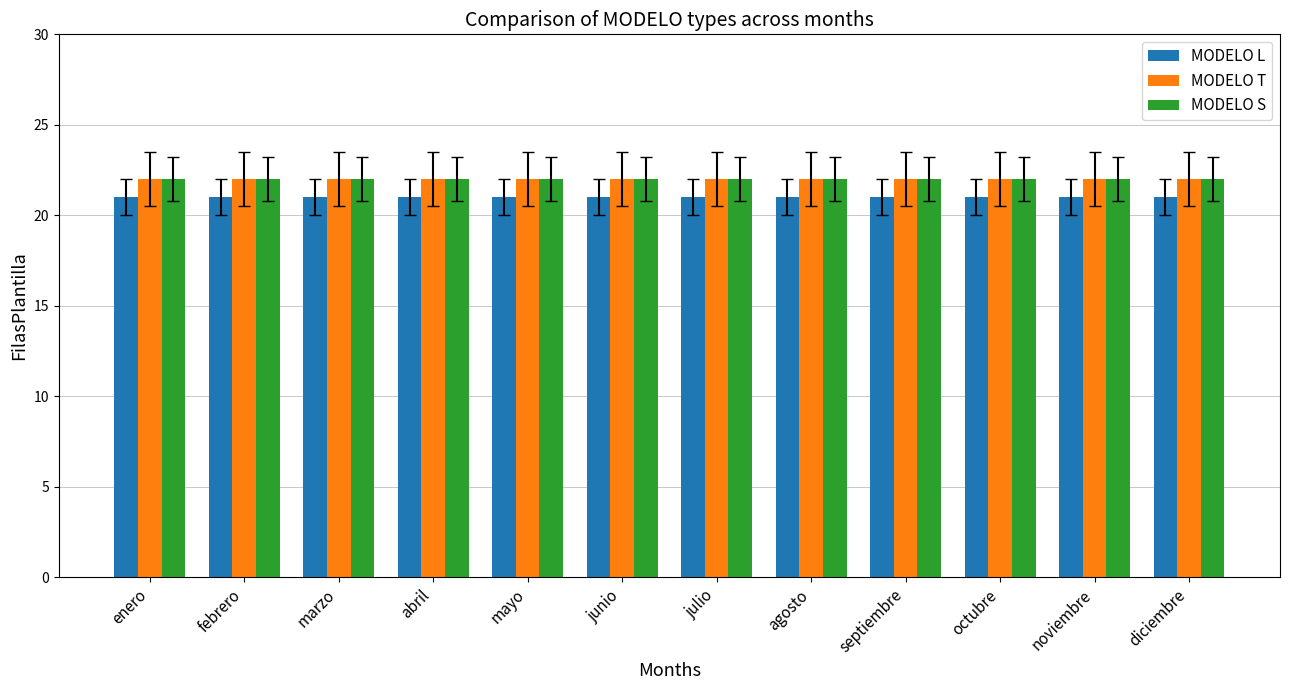

What is the greatest value displayed?

22